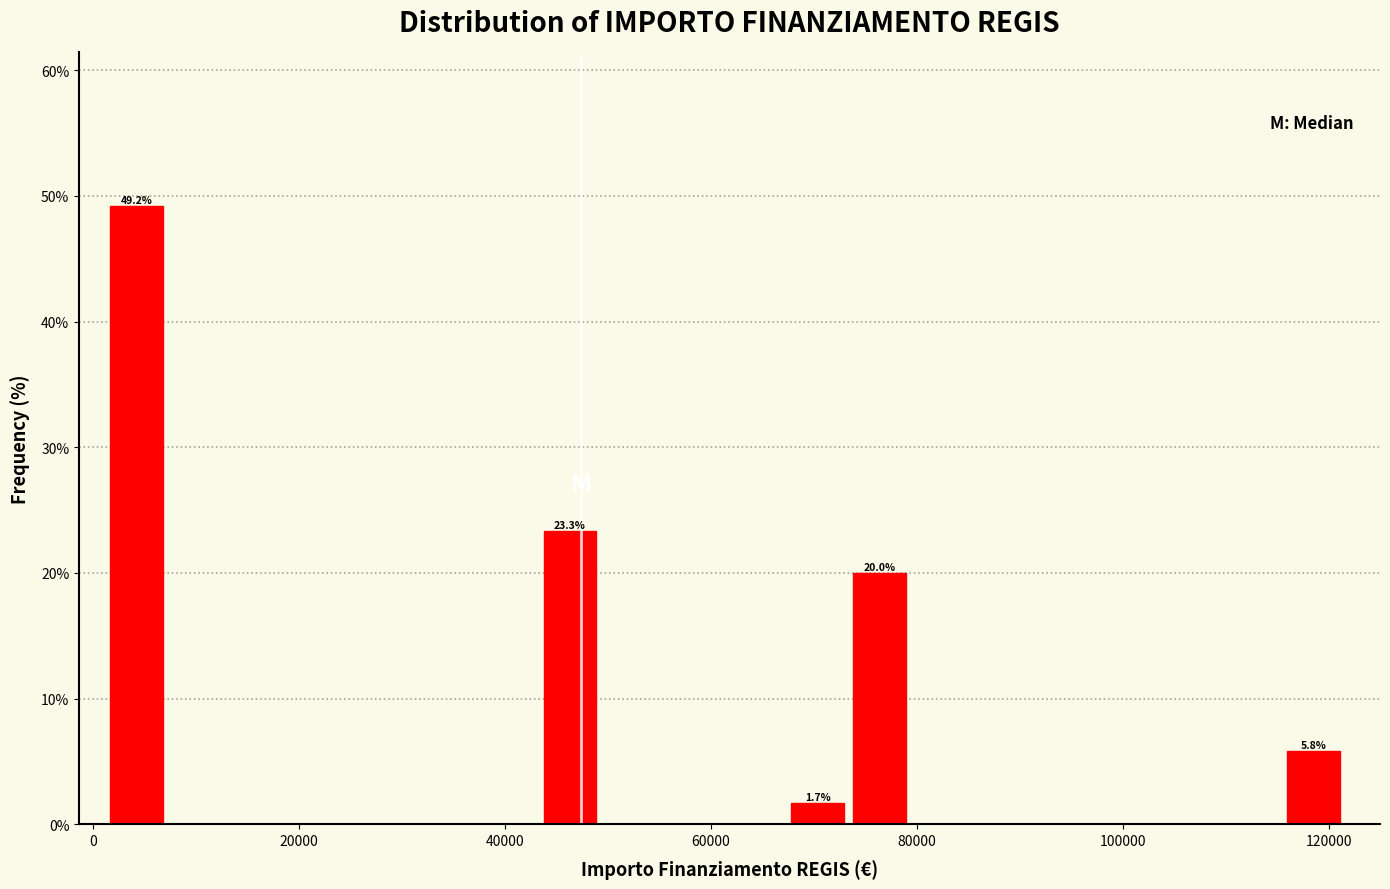

Around what value on the x-axis is the tallest bar? Give the approximate position of its centre, as read against the axis.

4000